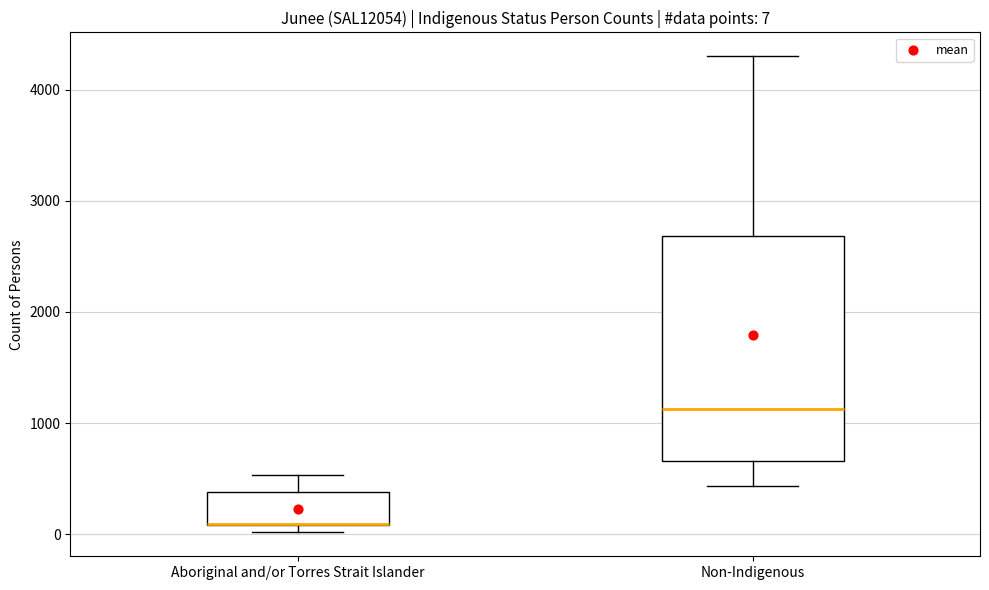

Which box is the tallest, from its lower edge to its upper edge?

Non-Indigenous